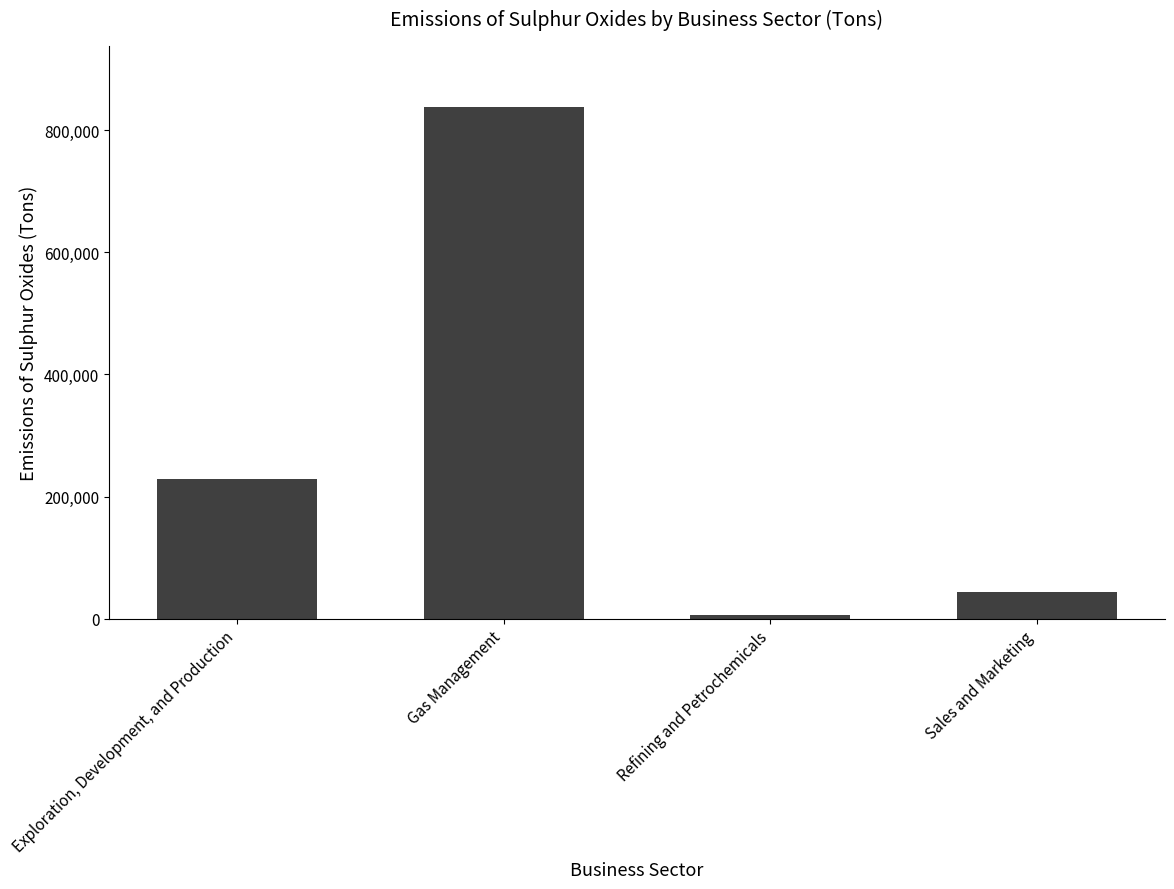

What is the minimum value shown in the chart?

5186